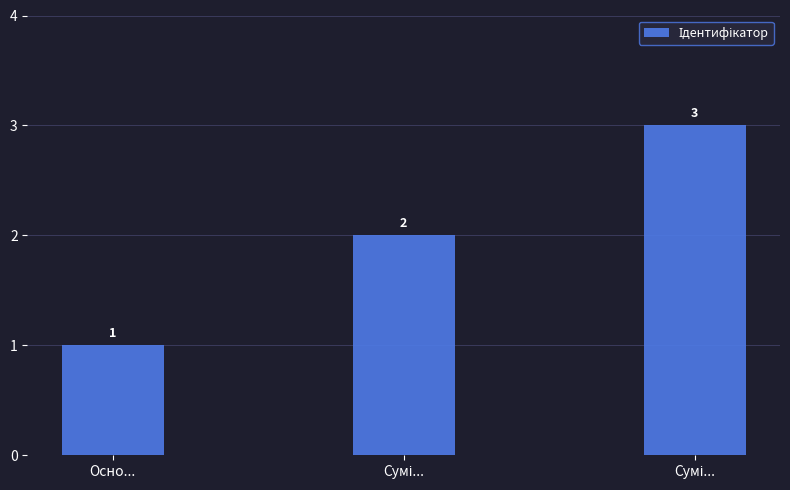

What is the average value?

2